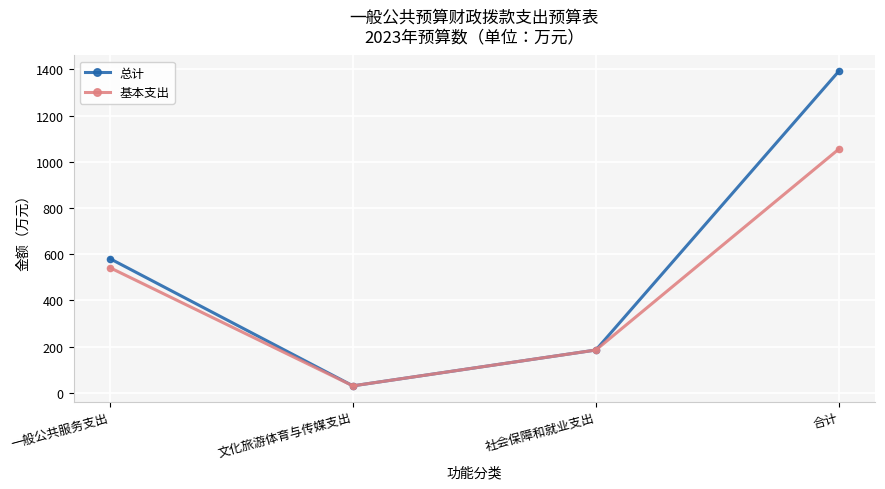

Reading left to right, list all the values displayed in this chart.

总计: 一般公共服务支出=581.1	文化旅游体育与传媒支出=30.5	社会保障和就业支出=185.6	合计=1392.4
基本支出: 一般公共服务支出=542.0	文化旅游体育与传媒支出=30.5	社会保障和就业支出=185.6	合计=1055.3